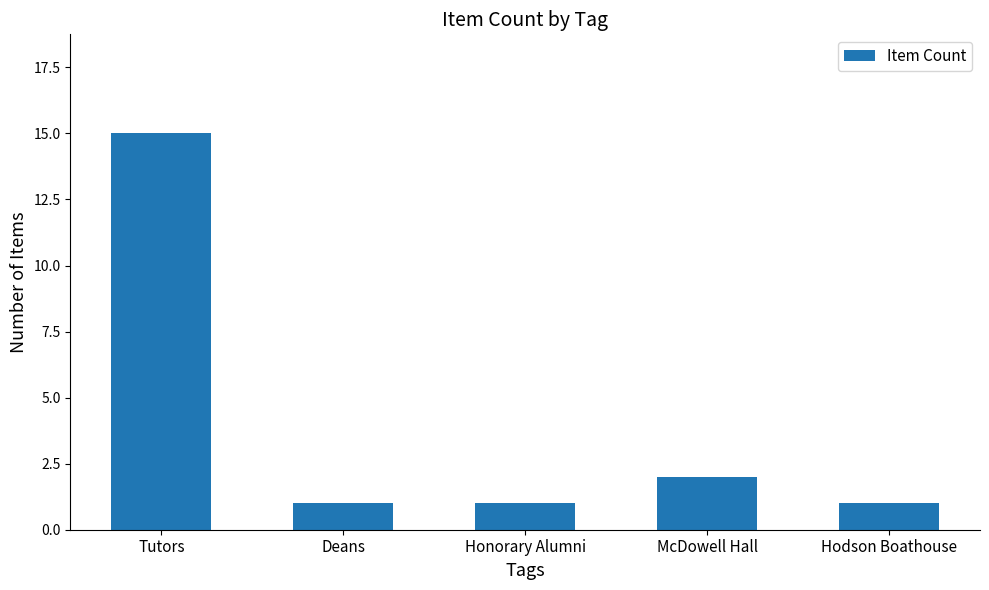

What is the value of the 1st bar from the left?

15